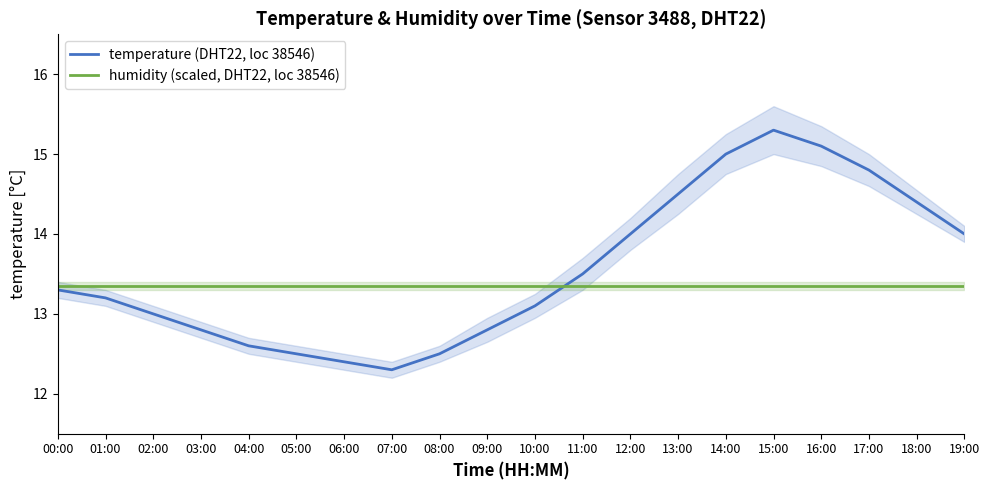

What is the label of the 17th point from the left?

16:00